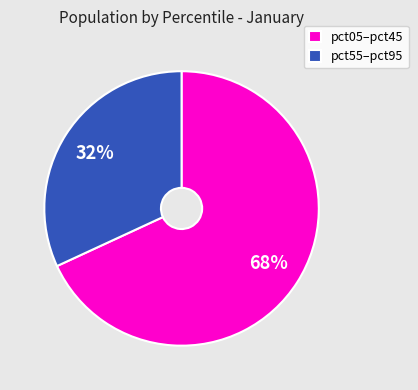

To the nearest percent, what is the average slice percentage?

50%